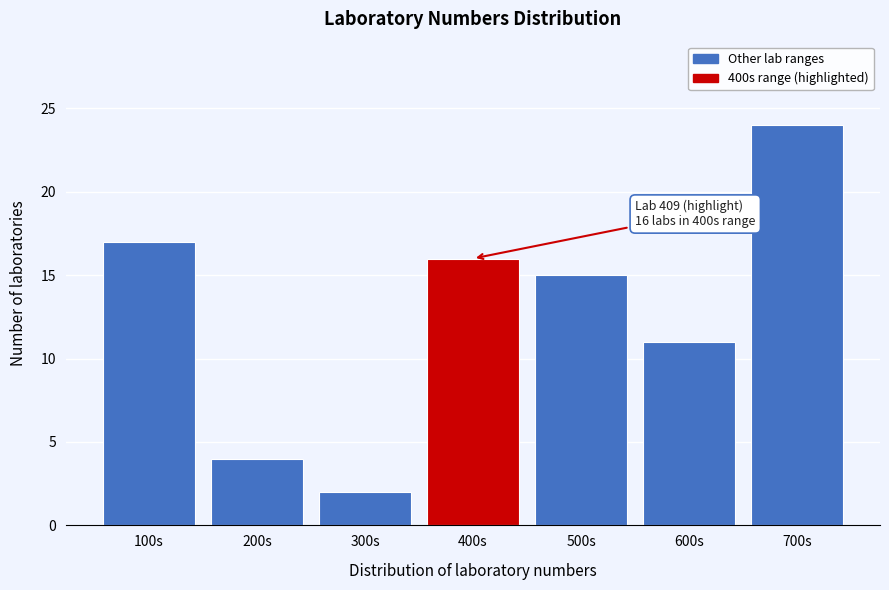

Reading right to left, what are all the values shown in this chart?

24	11	15	16	2	4	17